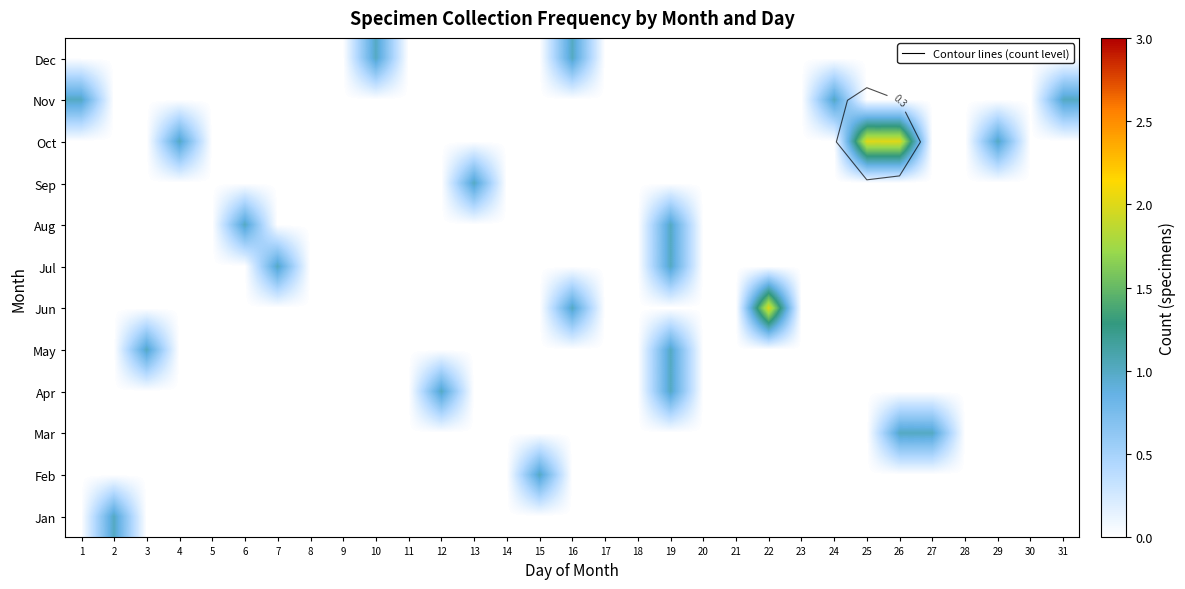

Which has a higher value, 4 or 20?

4